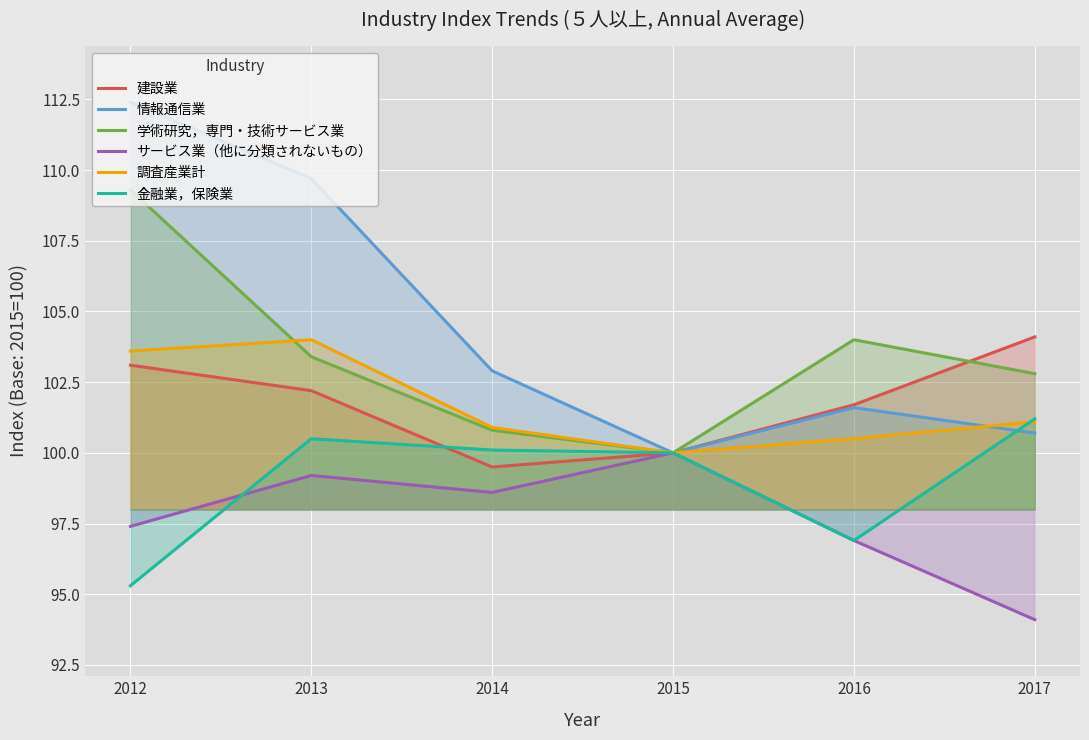

Rank the series by their maximum value, from lowest to highest.

サービス業（他に分類されないもの）, 金融業，保険業, 調査産業計, 建設業, 学術研究，専門・技術サービス業, 情報通信業